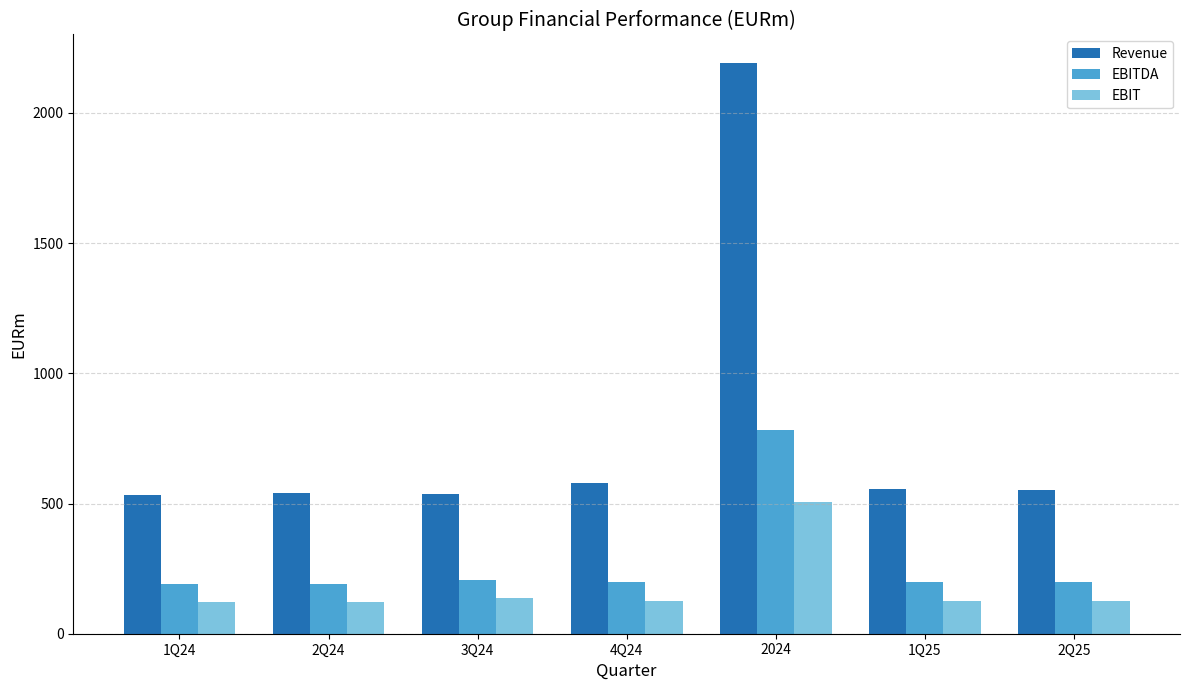

Which series has the largest range (max minus min)?

Revenue